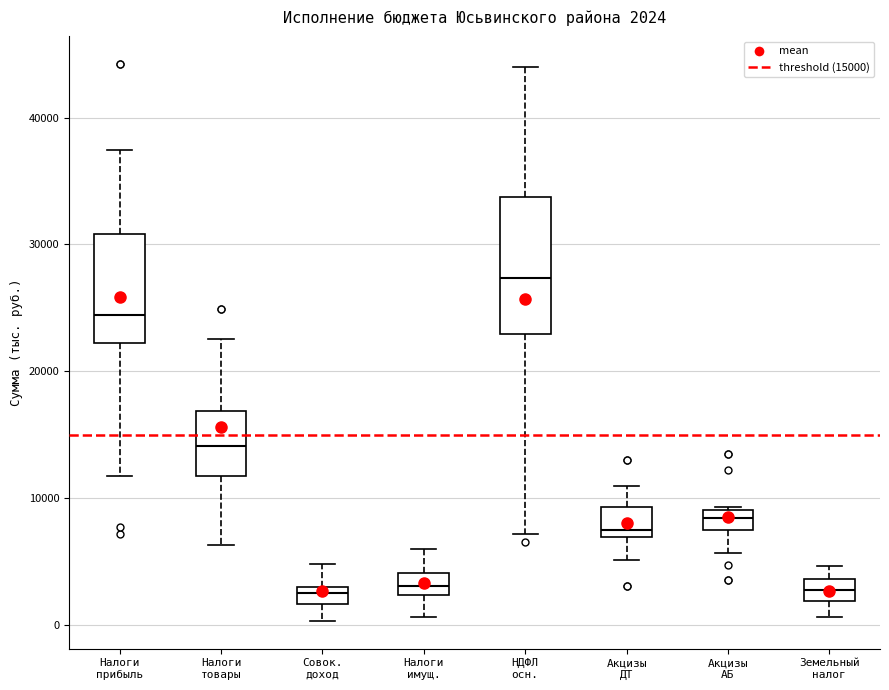

Which box's median line is the highest?

НДФЛ осн.